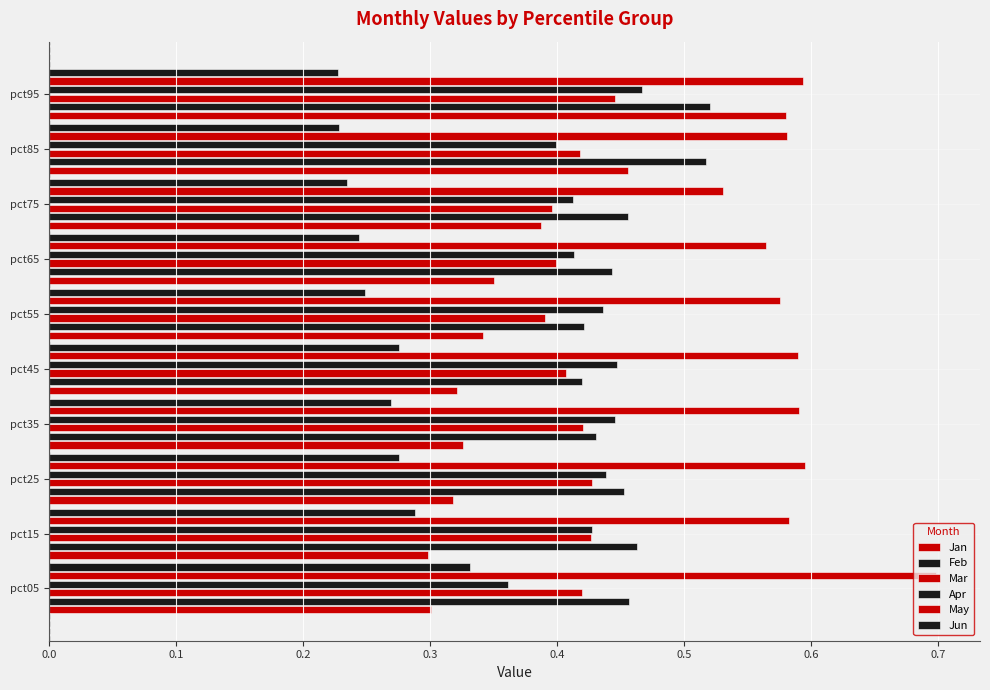

Count the number of categories in the chart.

10